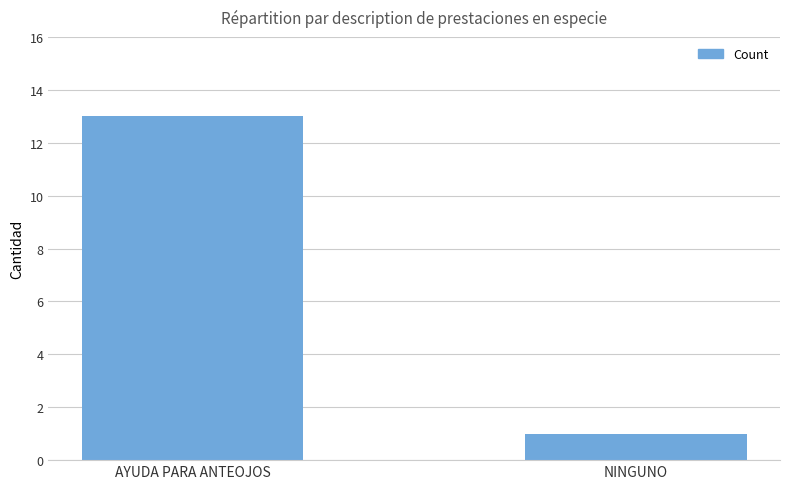

What is the smallest value displayed?

1